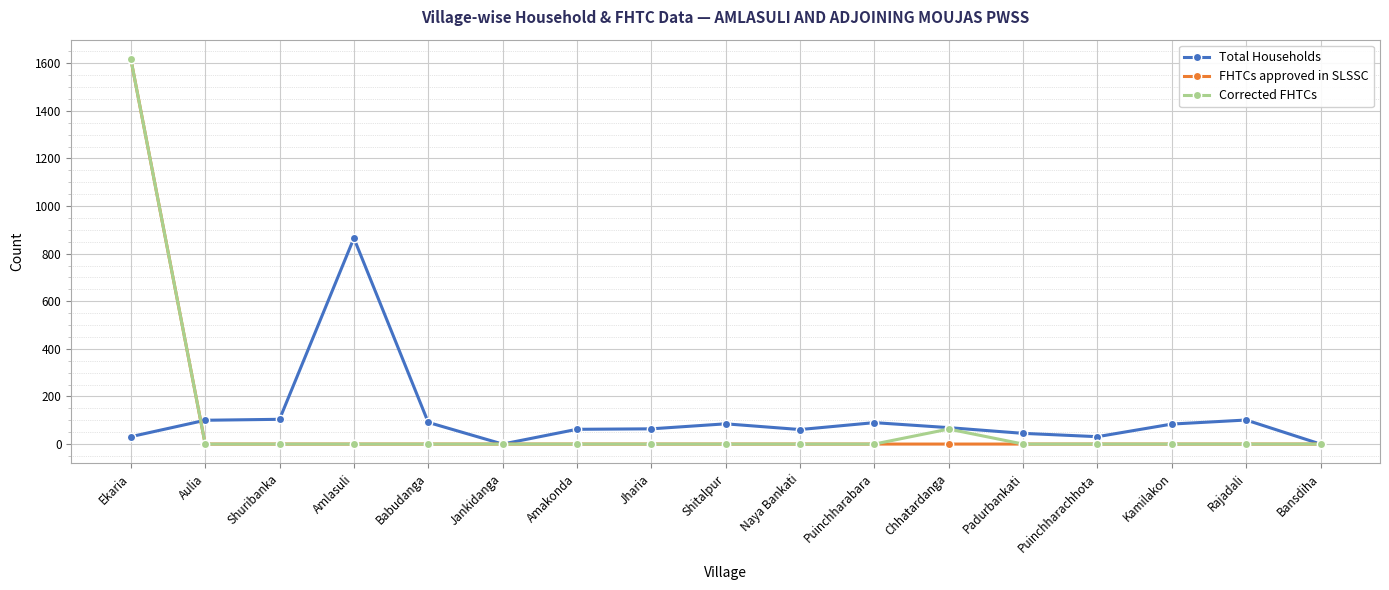

At which category is the sum across all series the highest?

Ekaria